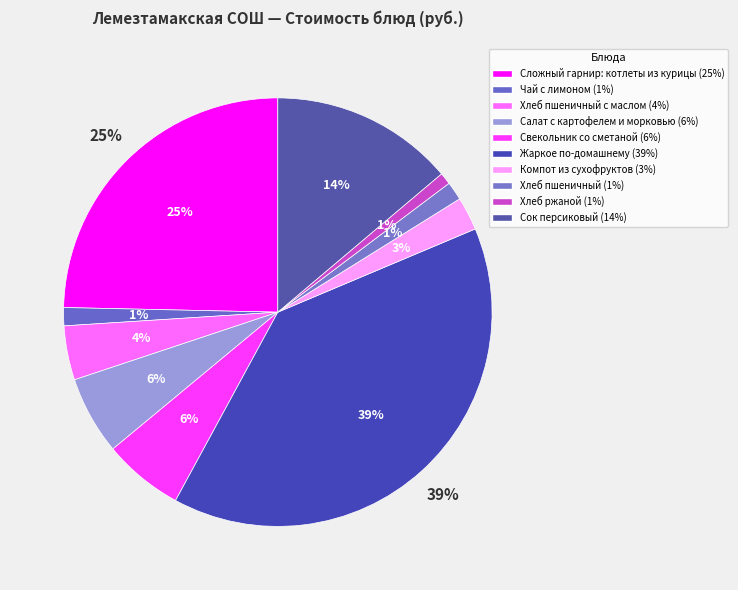

To the nearest percent, what is the combined percentage of Свекольник со сметаной and Жаркое по-домашнему?

45%